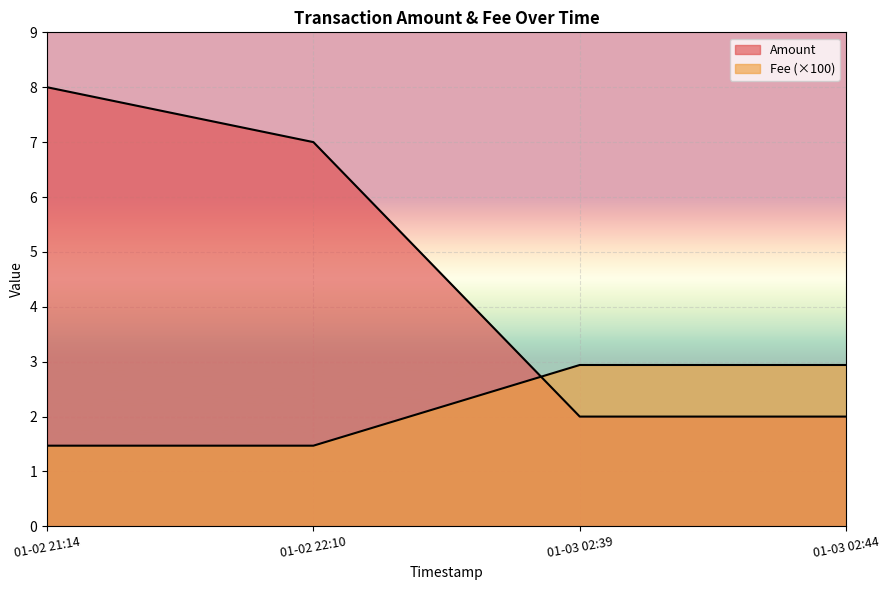

Does the chart display data point markers on the line(s)?

No